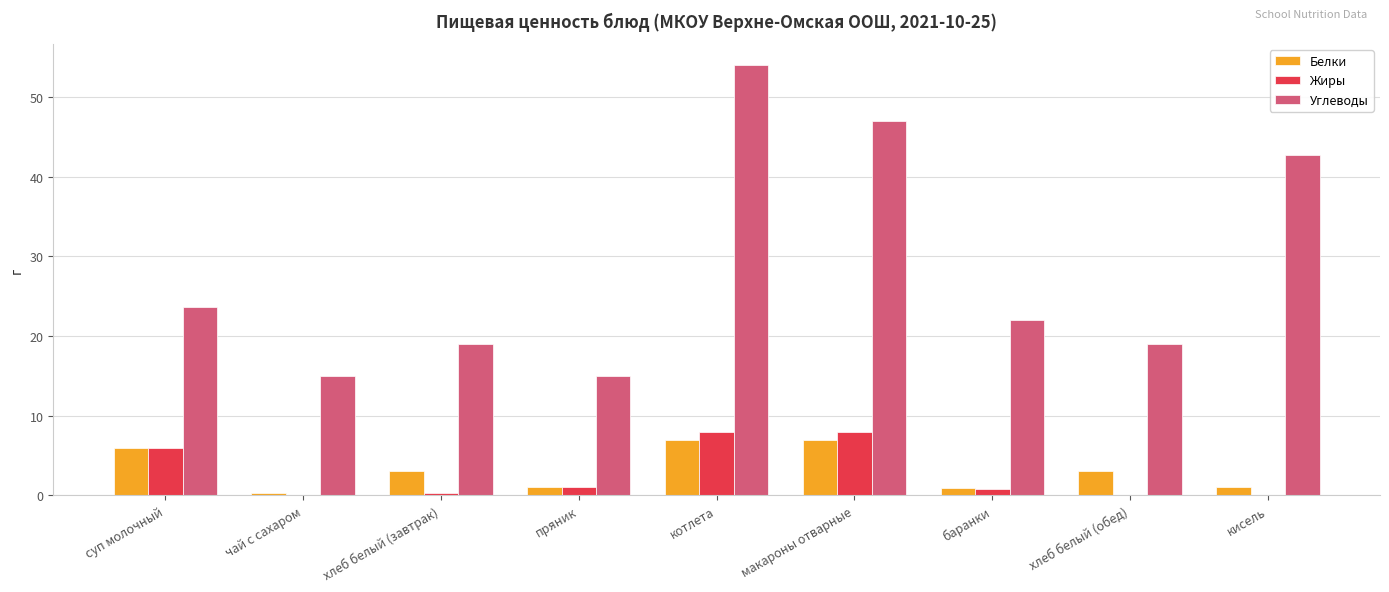

The value of Белки at макароны отварные is 2.1. True or false?

False